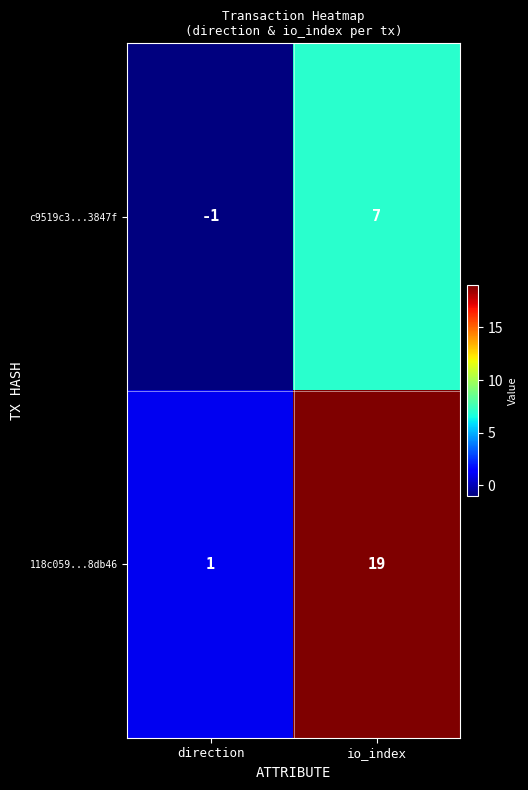

What is the spread (max minus min) of values at direction?

2